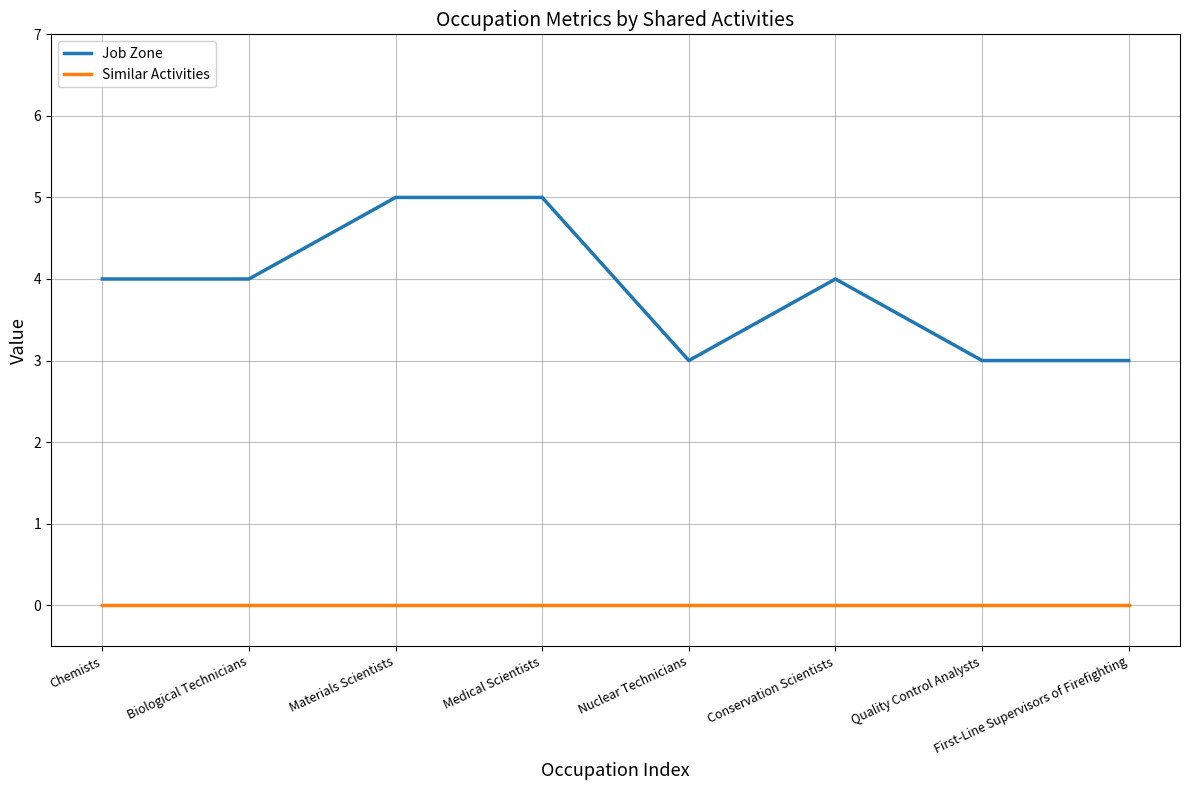

Reading left to right, transcribe all the data shown in this chart.

Job Zone: Chemists=4	Biological Technicians=4	Materials Scientists=5	Medical Scientists=5	Nuclear Technicians=3	Conservation Scientists=4	Quality Control Analysts=3	First-Line Supervisors of Firefighting=3
Similar Activities: Chemists=0	Biological Technicians=0	Materials Scientists=0	Medical Scientists=0	Nuclear Technicians=0	Conservation Scientists=0	Quality Control Analysts=0	First-Line Supervisors of Firefighting=0